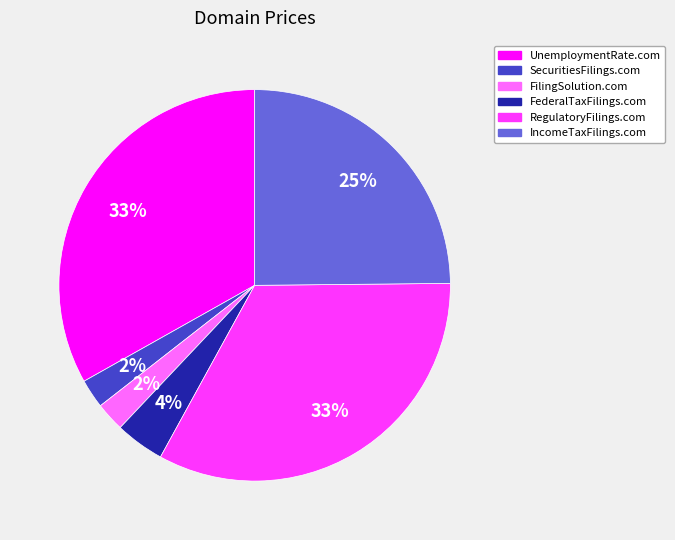

What percentage is the UnemploymentRate.com slice, to the nearest percent?

33%